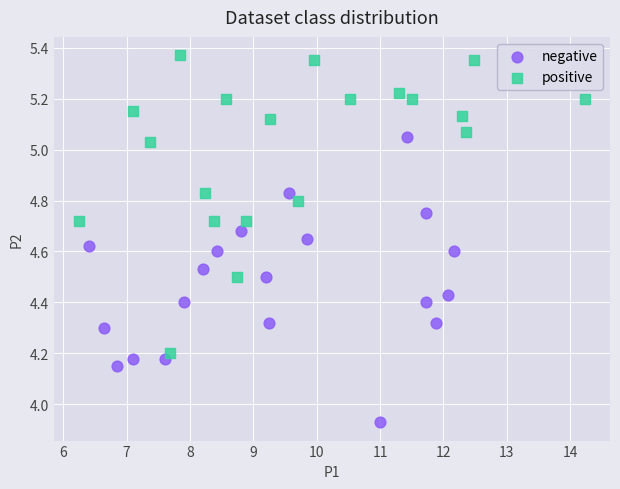

What are all the series names shown in the legend?

negative, positive